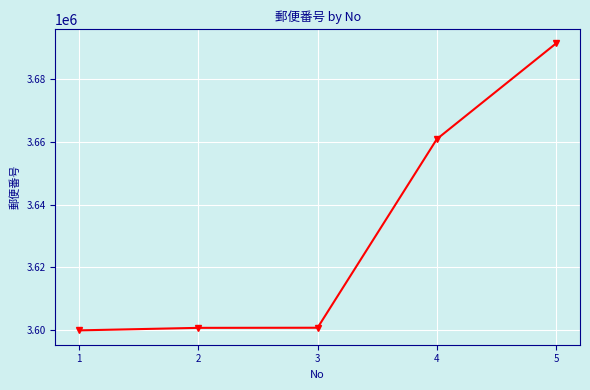

What is the value of the 1st point from the left?

3600017